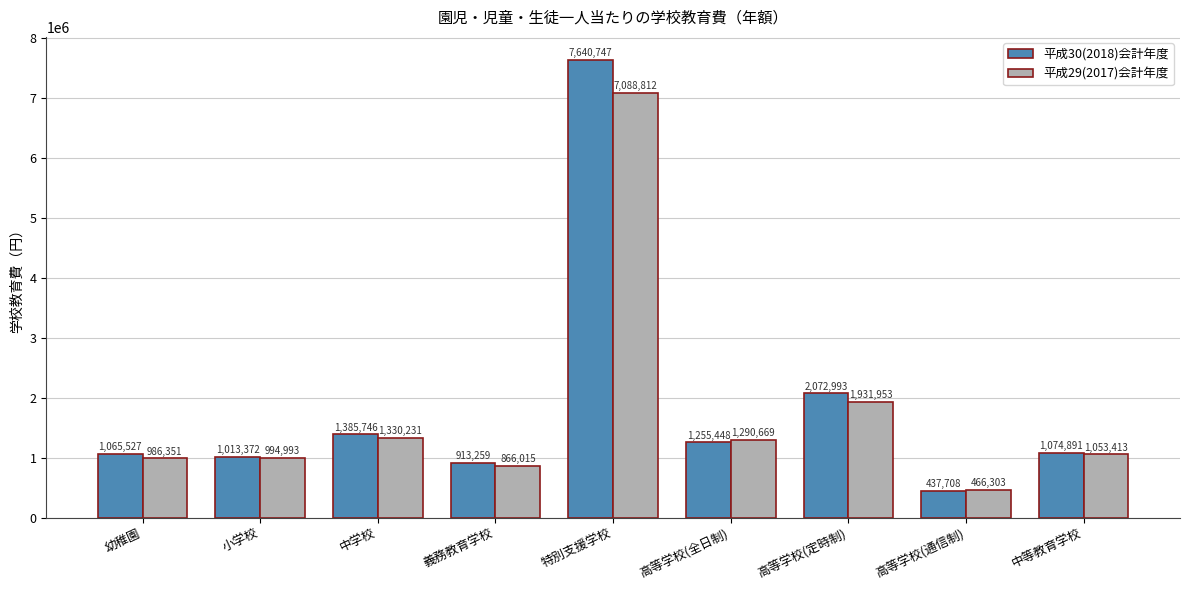

What is the difference between the maximum and second lowest values in the 平成30(2018)会計年度 series?

6727488